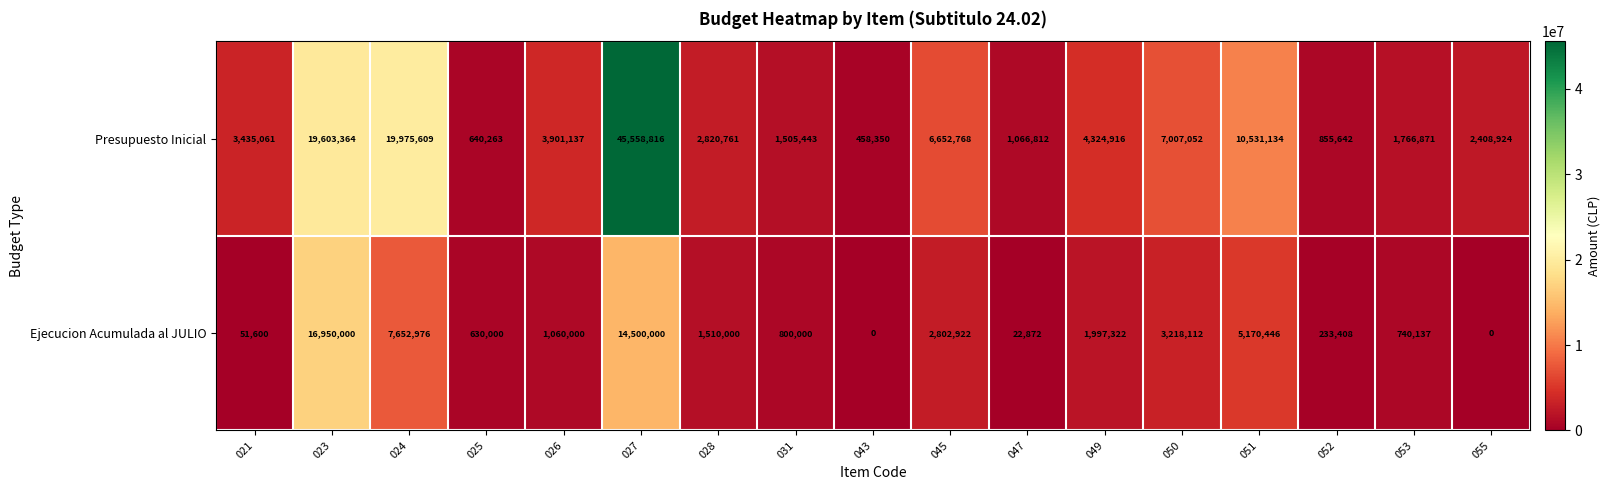

The value of Ejecucion Acumulada al JULIO at 055 is 6851455. True or false?

False